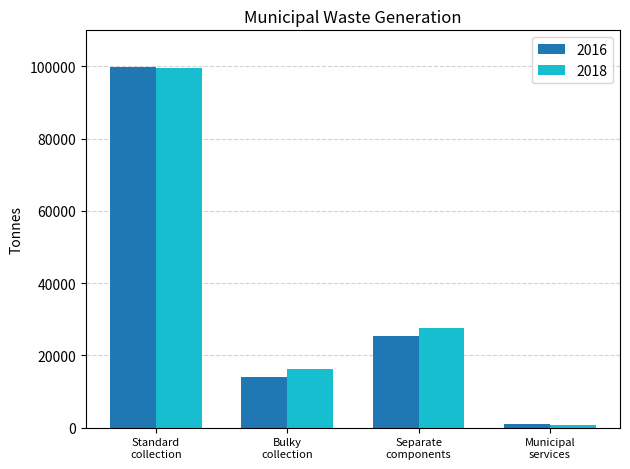

At which label does 2018 reach its peak?

Standard
collection